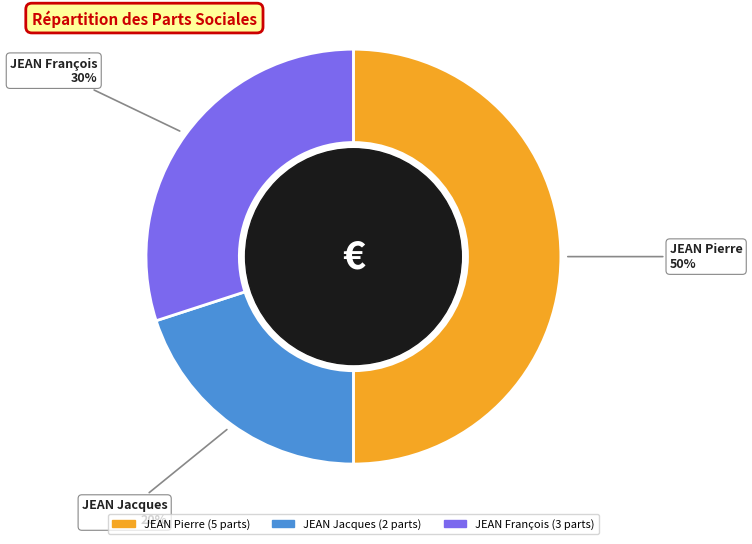

Which slice is the largest?

JEAN Pierre